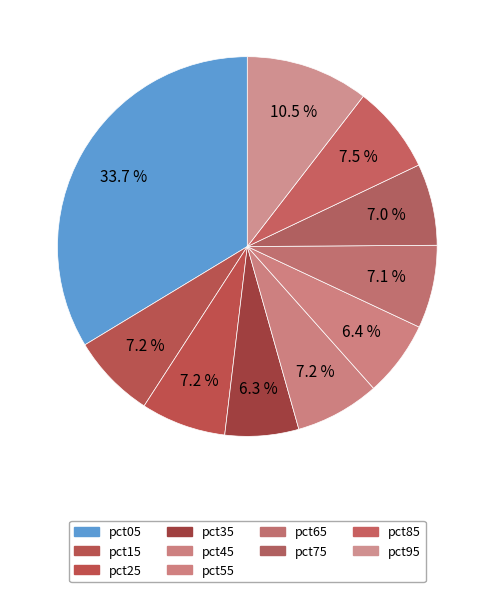

To the nearest percent, what is the combined percentage of pct05 and pct45?

41%